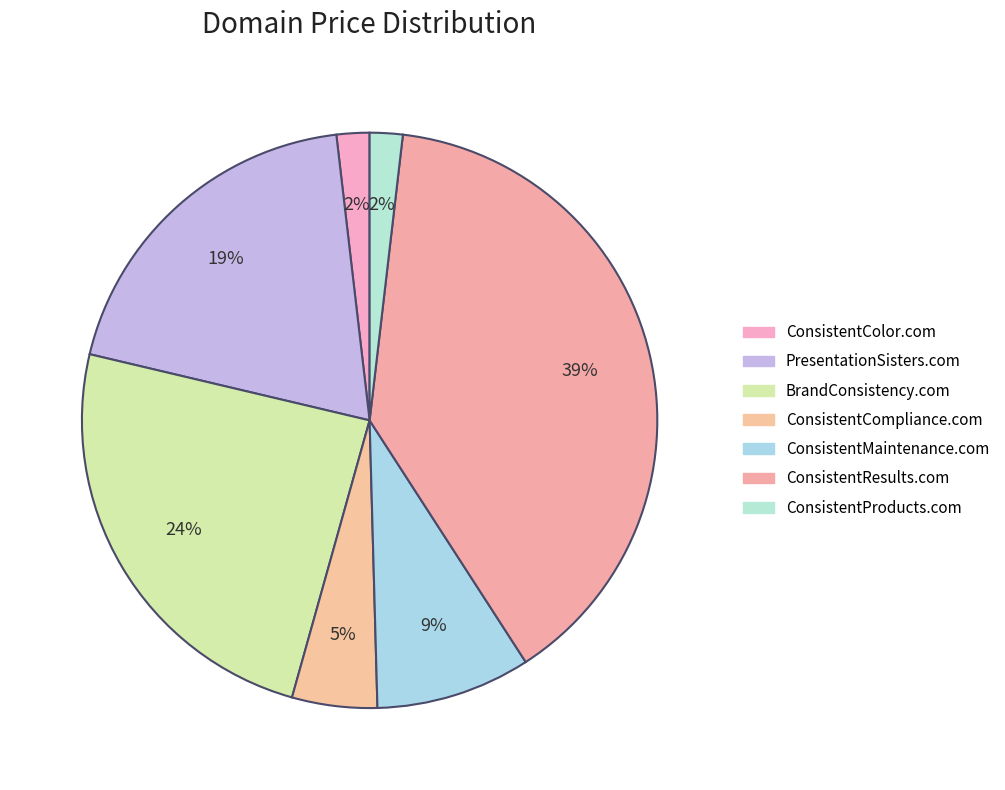

Which slice is the largest?

ConsistentResults.com